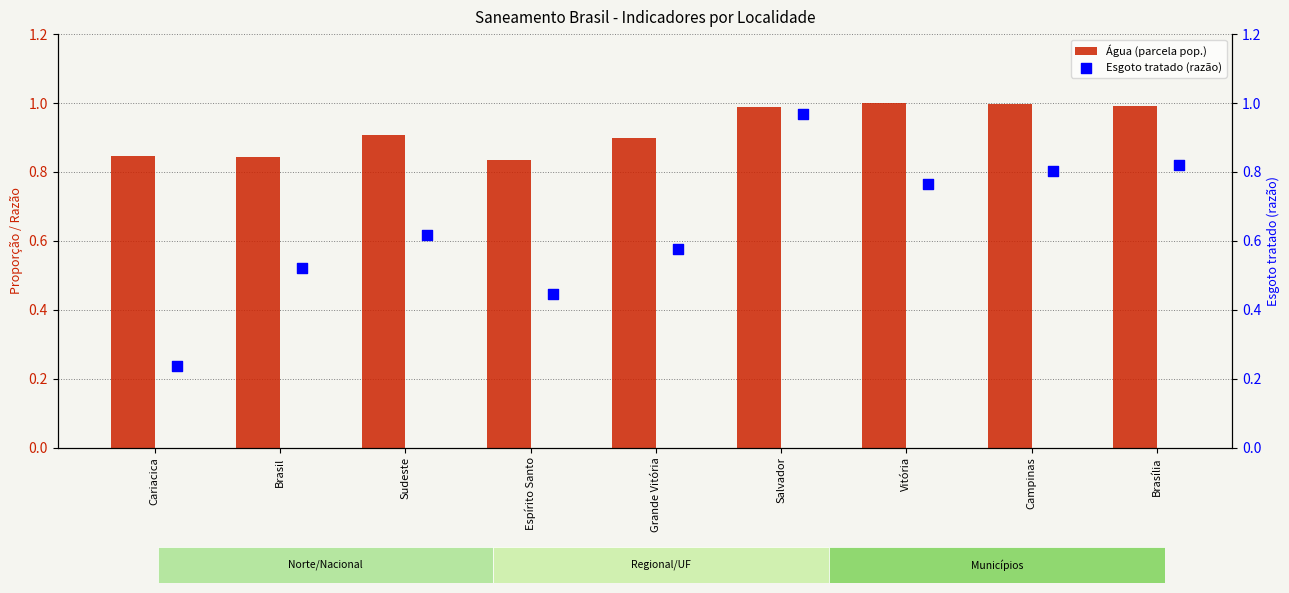

Which series has the largest total across all categories?

Água (parcela pop.)